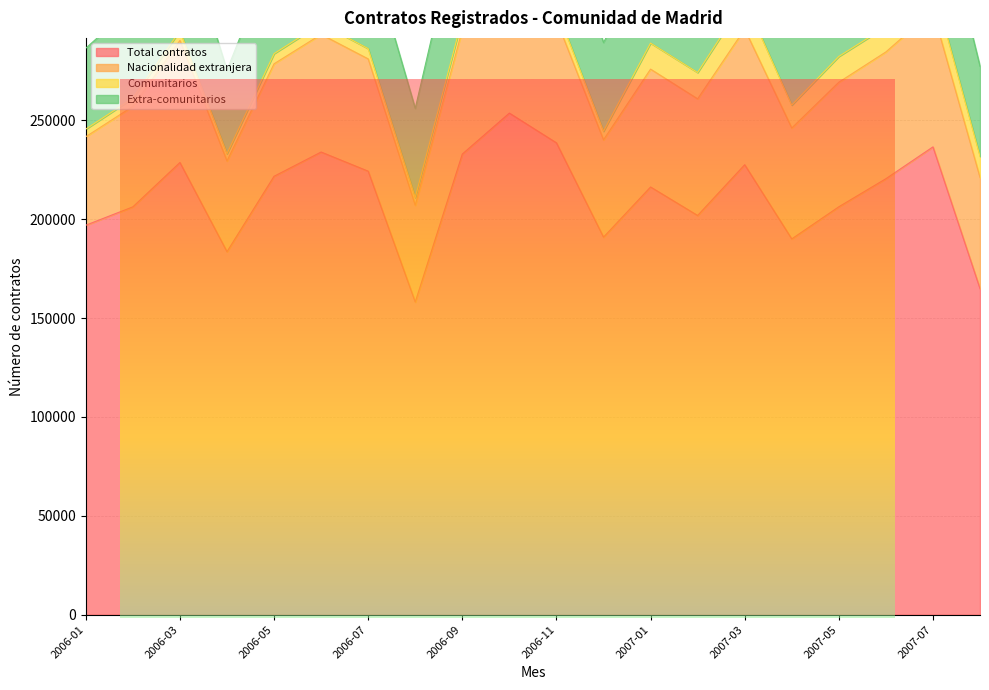

Reading left to right, extract all data points from this chart.

Total contratos: 196990	206286	228706	183602	221747	234012	224335	158130	232985	253697	238664	190950	216330	201917	227585	190067	206313	220512	236615	164870
Nacionalidad extranjera: 44773	50825	61718	45883	56893	59509	56793	48967	62877	65238	62140	49219	59618	59001	68604	56082	63005	64127	68854	56256
Comunitarios: 3841	4125	4896	3696	5128	5433	5198	3891	5740	6407	5898	4368	13164	13314	14781	11600	13046	12742	13380	10700
Extra-comunitarios: 40932	46700	56822	42187	51765	54076	51595	45076	57137	58831	56242	44851	46454	45687	53823	44482	49959	51385	55474	45556